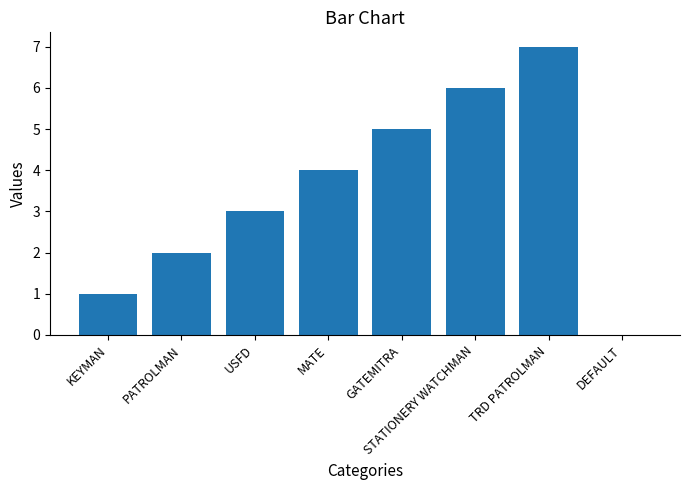

The chart shows a value of 5 at MATE. True or false?

False